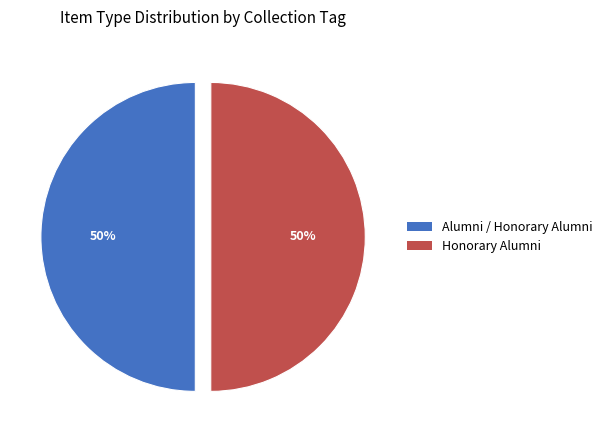

To the nearest percent, what is the combined percentage of Alumni / Honorary Alumni and Honorary Alumni?

100%